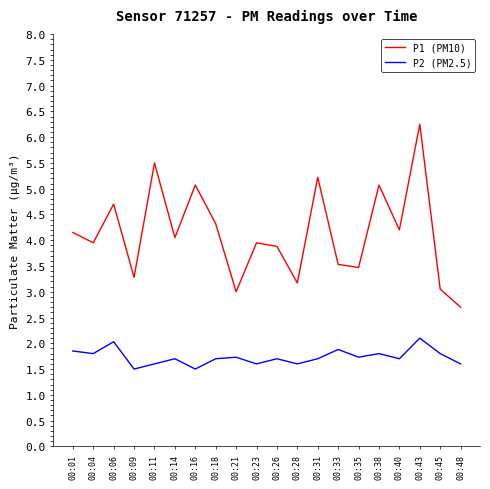

True or false: P1 (PM10) and P2 (PM2.5) cross at least once.

False